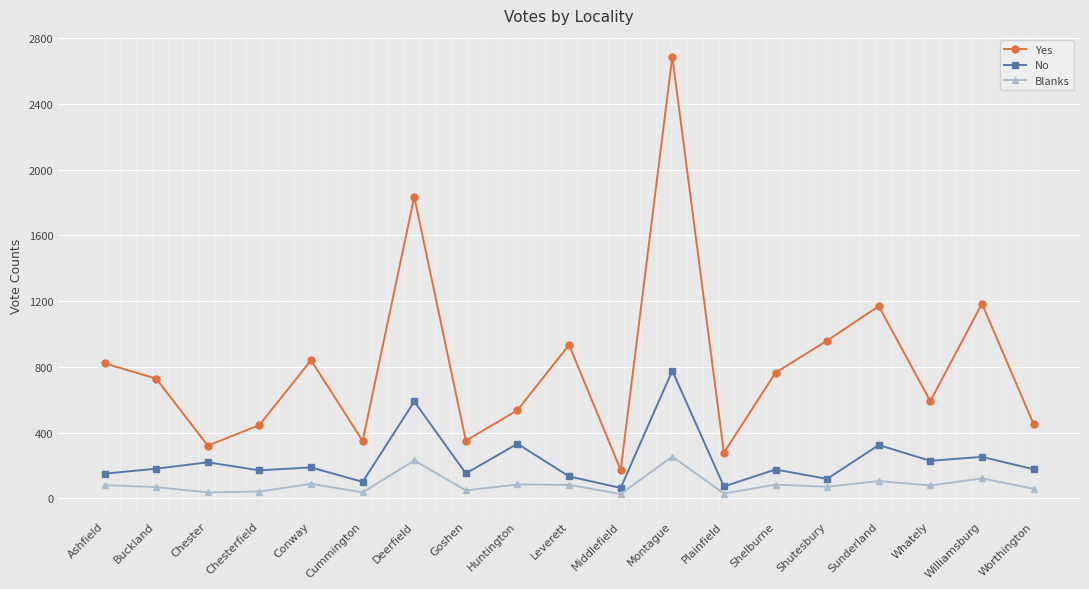

Between Goshen and Williamsburg, which series saw the biggest shift?

Yes